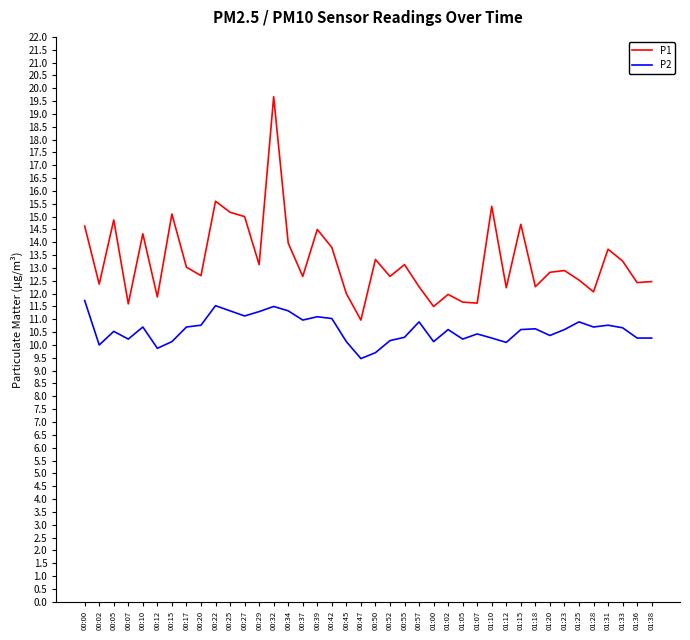

What is the difference between the maximum and second lowest values in the P2 series?

2.0